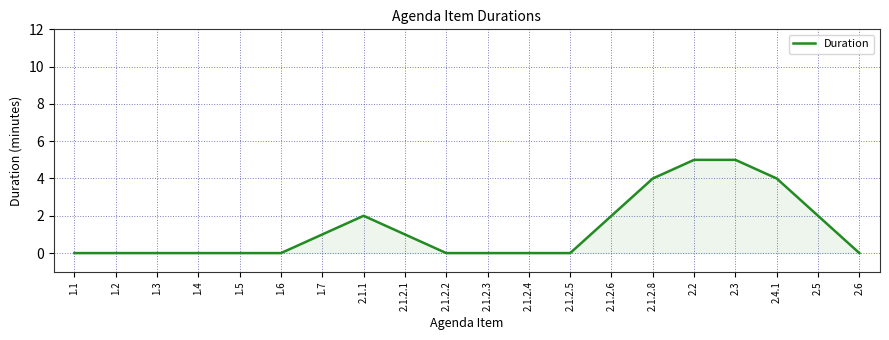

Does the chart display data point markers on the line(s)?

No